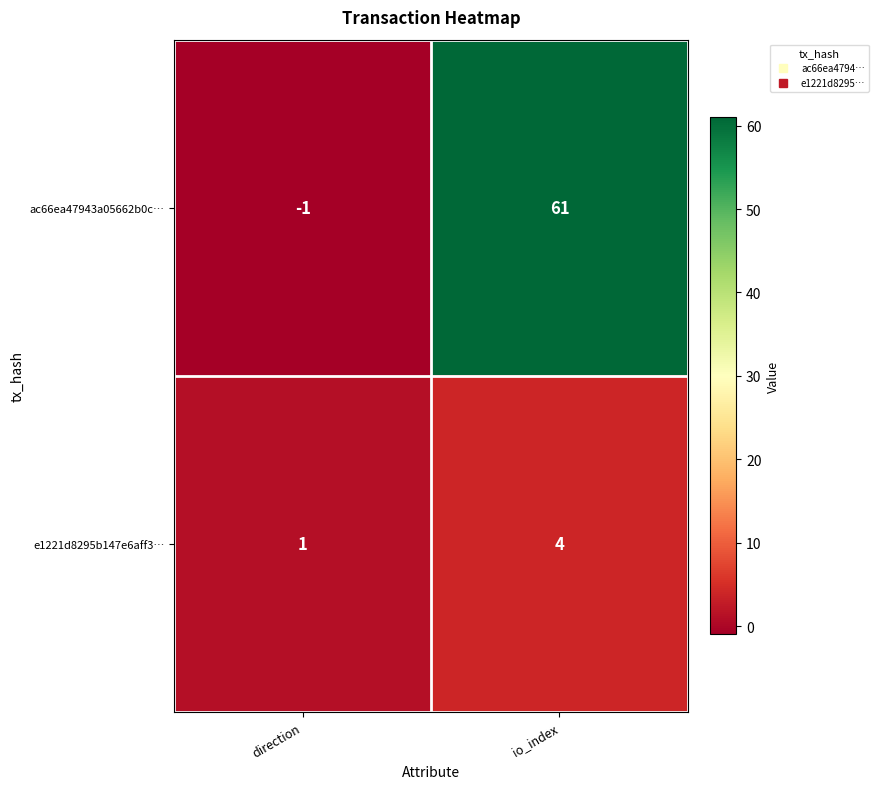

At which label is ac66ea47943a05662b0c… closest to 30?

direction